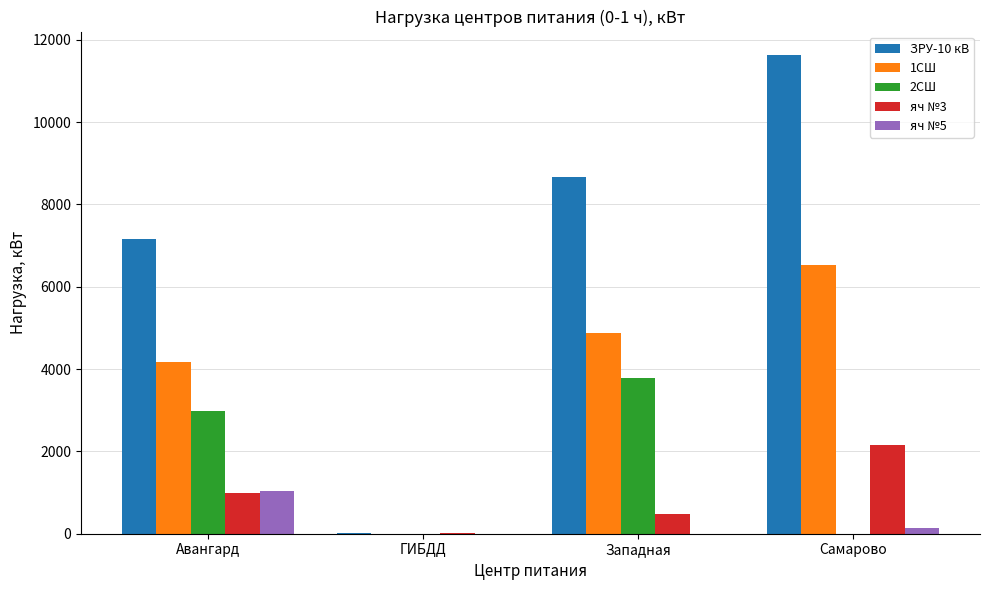

Where is ЗРУ-10 кВ nearest to the value 5822?

Авангард